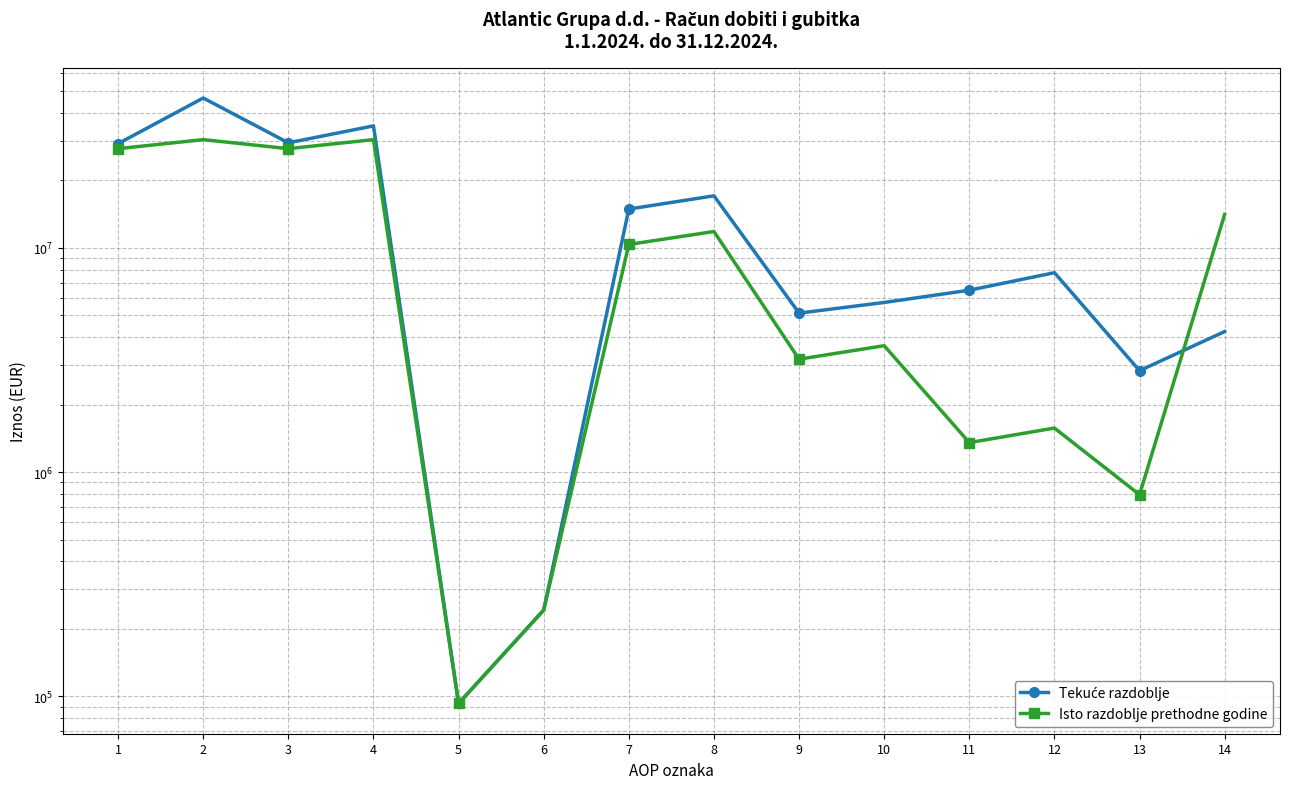

Reading right to left, list all the values displayed in this chart.

Tekuće razdoblje: 14=4237162	13=2834095	12=7754002	11=6476472	10=5710692	9=5119442	8=17072060	7=14905309	6=242541	5=92958	4=35016457	3=29428276	2=46623643	1=29177923
Isto razdoblje prethodne godine: 14=14123952	13=792988	12=1572299	11=1354064	10=3663615	9=3189661	8=11836146	7=10361584	6=242541	5=92958	4=30406052	3=27714561	2=30406052	1=27714561